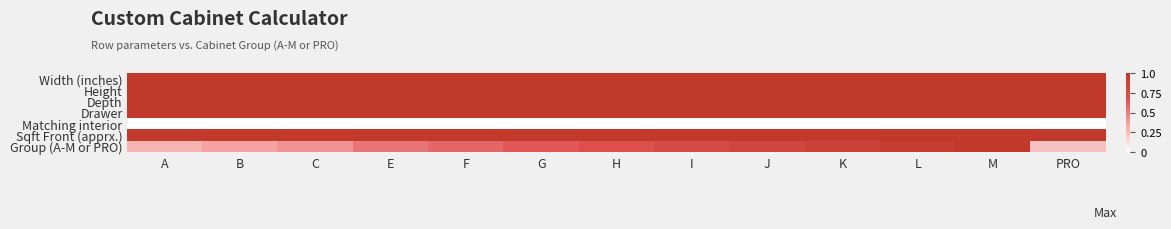

Reading right to left, transcribe all the data shown in this chart.

Width (inches): PRO=1.0	M=1.0	L=1.0	K=1.0	J=1.0	I=1.0	H=1.0	G=1.0	F=1.0	E=1.0	C=1.0	B=1.0	A=1.0
Height: PRO=1.0	M=1.0	L=1.0	K=1.0	J=1.0	I=1.0	H=1.0	G=1.0	F=1.0	E=1.0	C=1.0	B=1.0	A=1.0
Depth: PRO=1.0	M=1.0	L=1.0	K=1.0	J=1.0	I=1.0	H=1.0	G=1.0	F=1.0	E=1.0	C=1.0	B=1.0	A=1.0
Drawer: PRO=1.0	M=1.0	L=1.0	K=1.0	J=1.0	I=1.0	H=1.0	G=1.0	F=1.0	E=1.0	C=1.0	B=1.0	A=1.0
Matching interior: PRO=0.0	M=0.0	L=0.0	K=0.0	J=0.0	I=0.0	H=0.0	G=0.0	F=0.0	E=0.0	C=0.0	B=0.0	A=0.0
Sqft Front (apprx.): PRO=1.0	M=1.0	L=1.0	K=1.0	J=1.0	I=1.0	H=1.0	G=1.0	F=1.0	E=1.0	C=1.0	B=1.0	A=1.0
Group (A-M or PRO): PRO=0.2	M=1.0	L=0.9	K=0.9	J=0.8	I=0.8	H=0.7	G=0.6	F=0.6	E=0.5	C=0.4	B=0.4	A=0.3